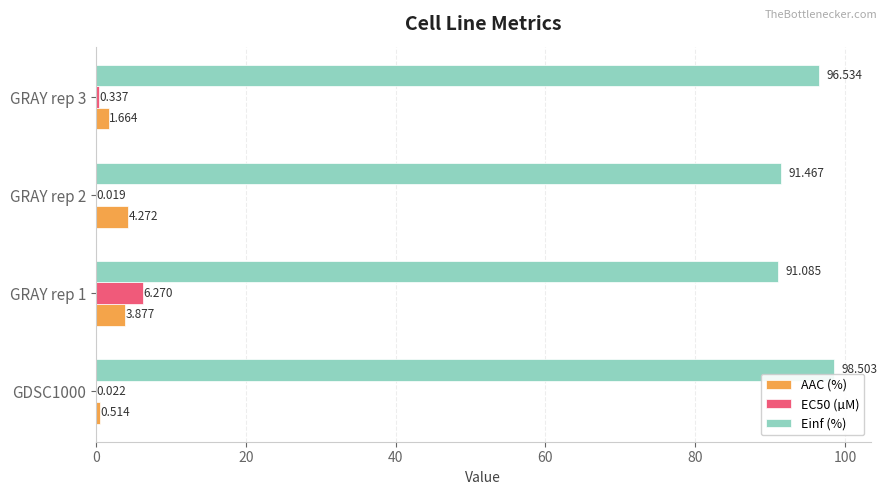

Which series has the largest total across all categories?

Einf (%)